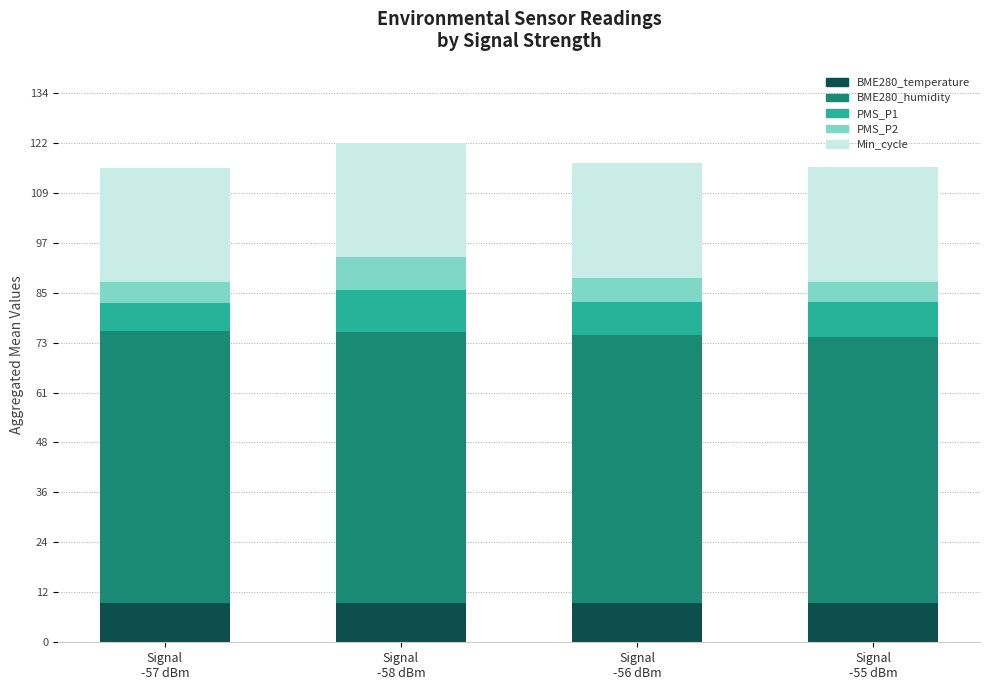

Are the bars horizontal?

No